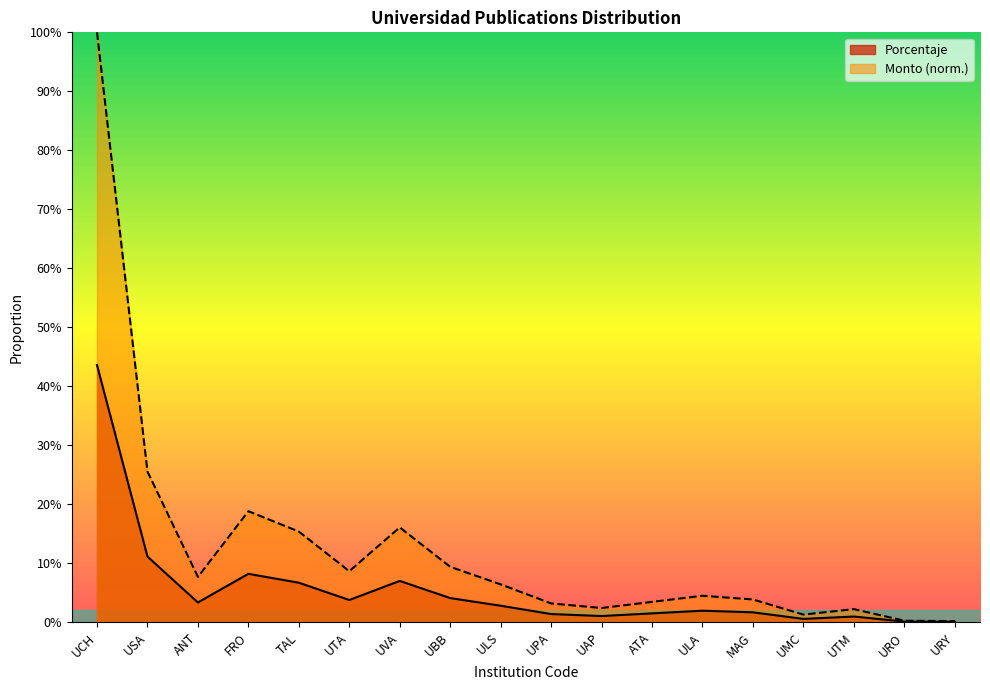

Which has a higher value, UMC or URO?

UMC